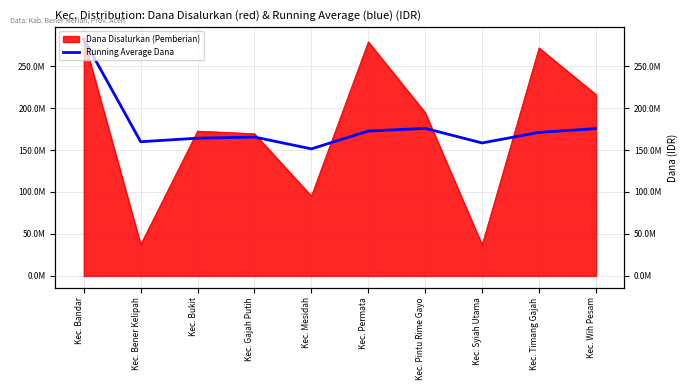

Where does the data first go above 171025000?

Kec. Bandar